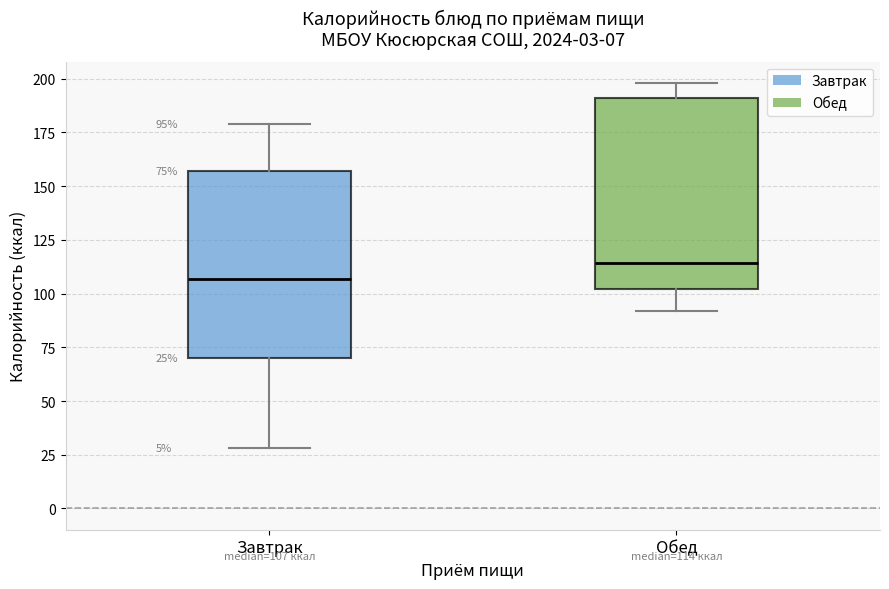

Which box has the highest median line?

Обед